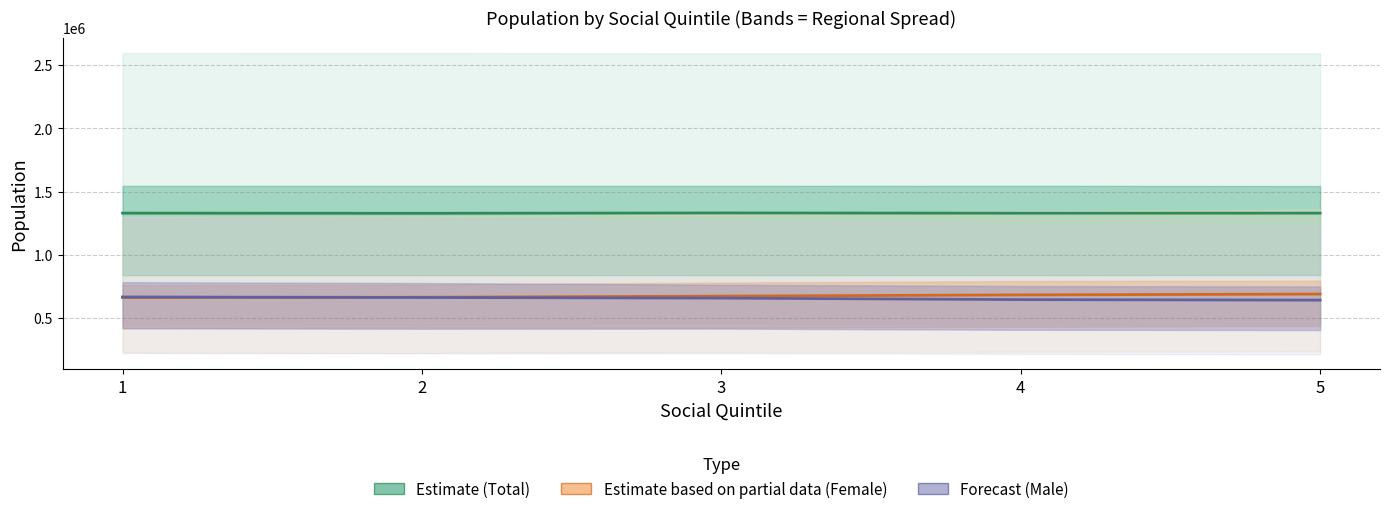

True or false: Total population (Estimate) and Male population (Forecast) intersect in this chart.

False